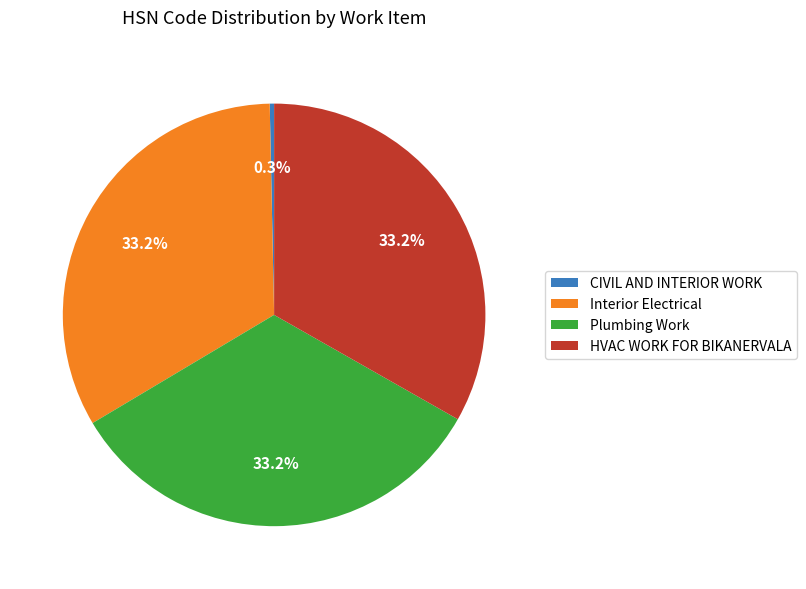

To the nearest percent, what percentage of the pie is Interior Electrical?

33%